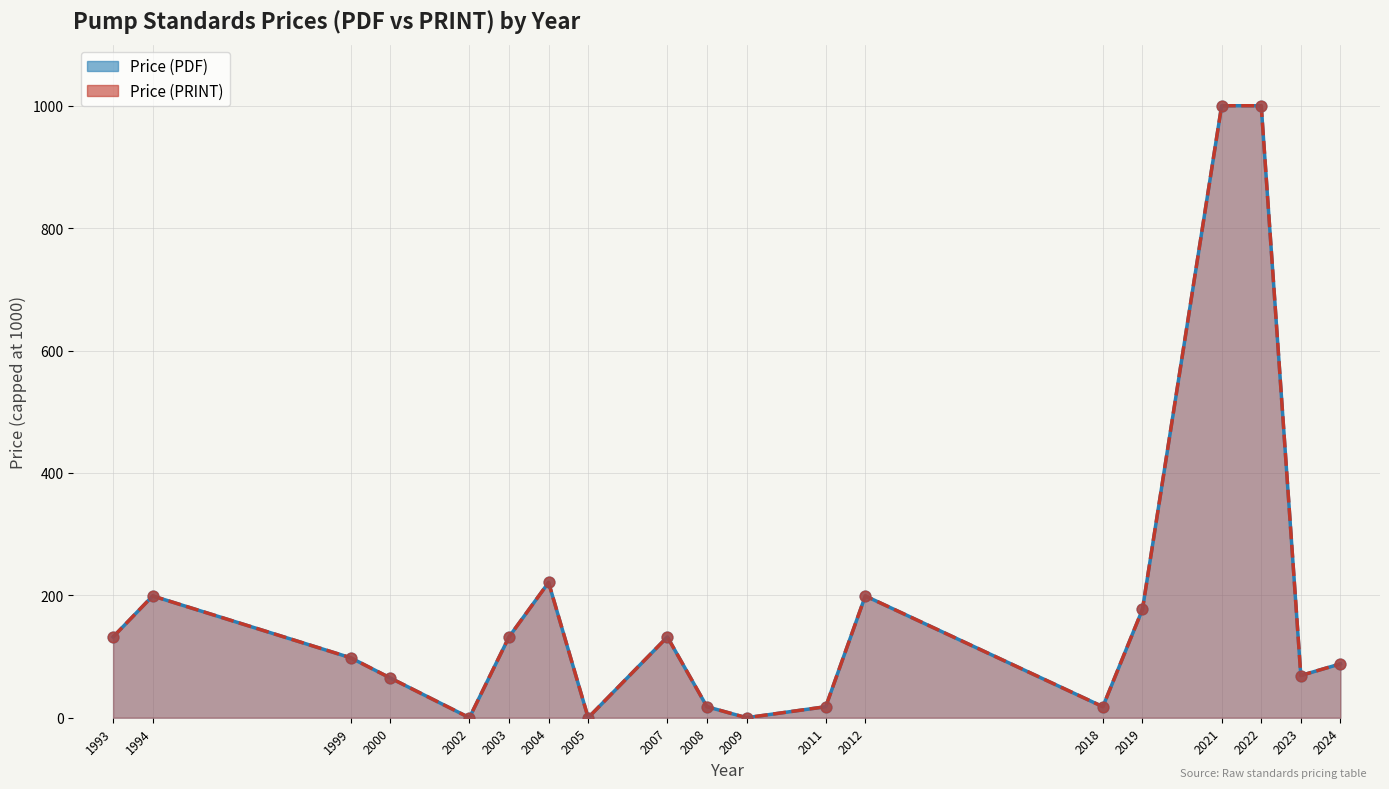

At how many categories does at least one series exceed 731?

2